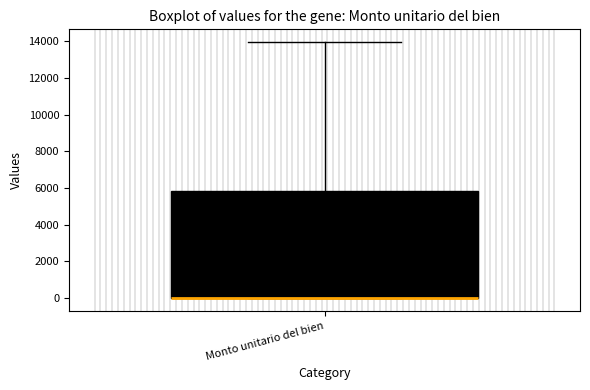

Read this box plot against the y-axis: the position of the median line, the range covered by the box, and the ends of both whiskers. The values are not printed on the chart, so give them approximately, as read against the axis.

median 0 (drawn on the box's lower edge), box 0 to 5800, whiskers 0 to 14000